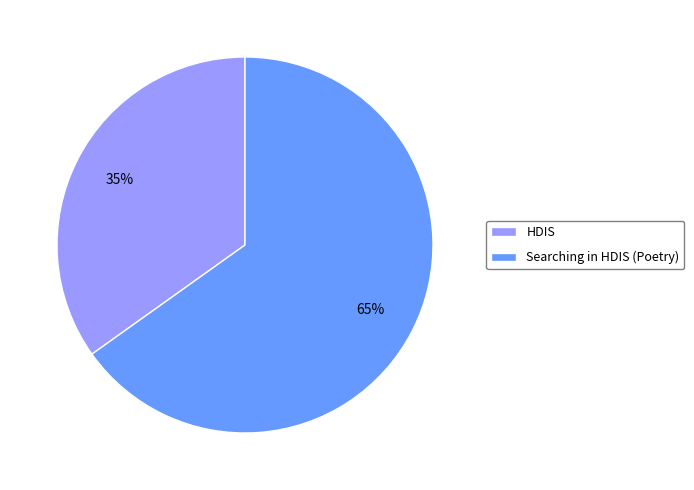

Rank the categories by value from lowest to highest.

HDIS, Searching in HDIS (Poetry)